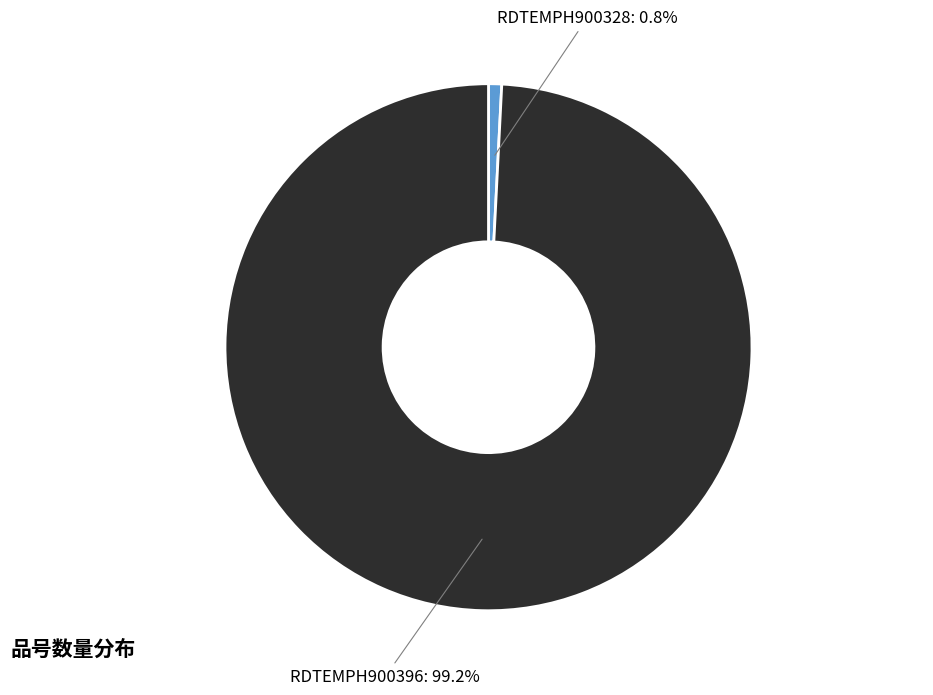

To the nearest percent, what is the average slice percentage?

50%